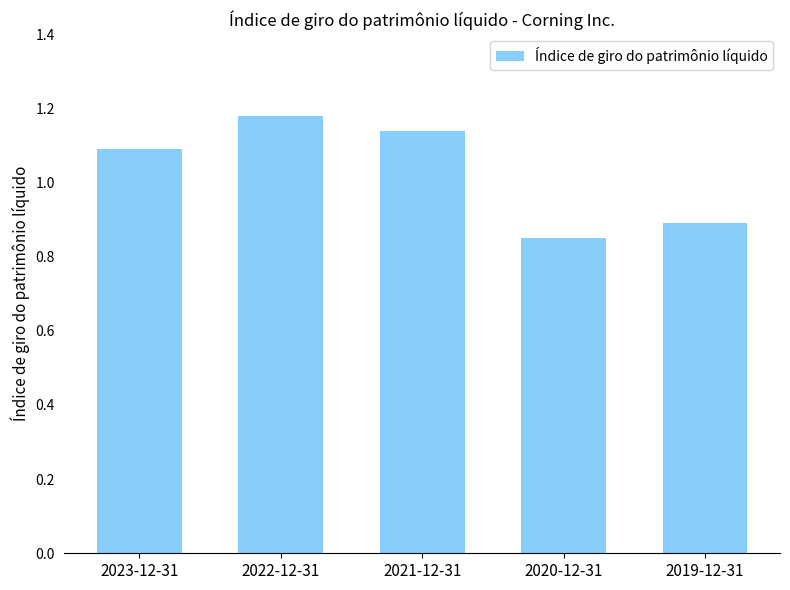

How many bars are there in total?

5